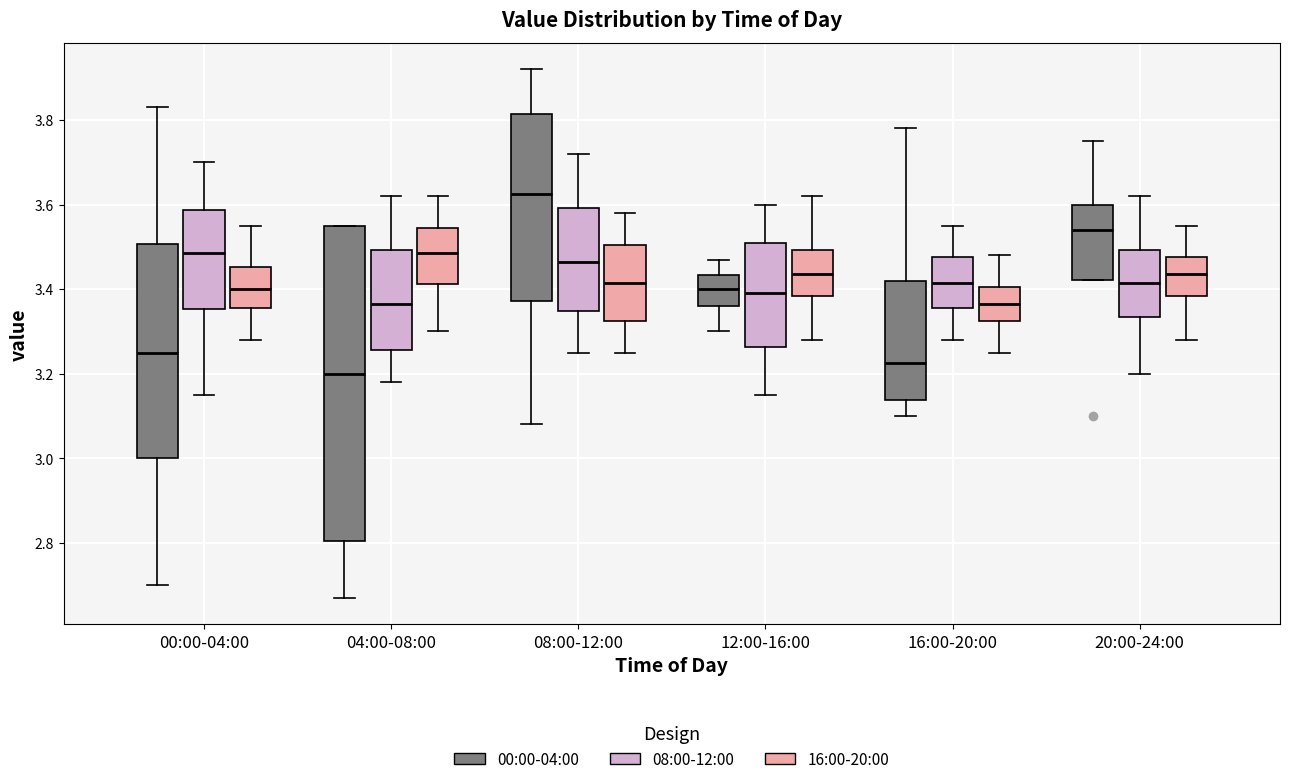

Reading left to right, read every box against the y-axis: the position of its median line, the range the box covers, and the ends of its whiskers. The values are not printed on the chart, so give them approximately, as read against the axis.

00:00-04:00 (00:00-04:00): median 3.26, box 3.00 to 3.50, whiskers 2.70 to 3.84
00:00-04:00 (08:00-12:00): median 3.48, box 3.36 to 3.58, whiskers 3.16 to 3.70
00:00-04:00 (16:00-20:00): median 3.40, box 3.36 to 3.46, whiskers 3.28 to 3.56
04:00-08:00 (00:00-04:00): median 3.20, box 2.80 to 3.56, whiskers 2.68 to 3.56
04:00-08:00 (08:00-12:00): median 3.36, box 3.26 to 3.50, whiskers 3.18 to 3.62
04:00-08:00 (16:00-20:00): median 3.48, box 3.42 to 3.54, whiskers 3.30 to 3.62
08:00-12:00 (00:00-04:00): median 3.62, box 3.38 to 3.82, whiskers 3.08 to 3.92
08:00-12:00 (08:00-12:00): median 3.46, box 3.34 to 3.60, whiskers 3.26 to 3.72
08:00-12:00 (16:00-20:00): median 3.42, box 3.32 to 3.50, whiskers 3.26 to 3.58
12:00-16:00 (00:00-04:00): median 3.40, box 3.36 to 3.44, whiskers 3.30 to 3.48
12:00-16:00 (08:00-12:00): median 3.40, box 3.26 to 3.52, whiskers 3.16 to 3.60
12:00-16:00 (16:00-20:00): median 3.44, box 3.38 to 3.50, whiskers 3.28 to 3.62
16:00-20:00 (00:00-04:00): median 3.22, box 3.14 to 3.42, whiskers 3.10 to 3.78
16:00-20:00 (08:00-12:00): median 3.42, box 3.36 to 3.48, whiskers 3.28 to 3.56
16:00-20:00 (16:00-20:00): median 3.36, box 3.32 to 3.40, whiskers 3.26 to 3.48
20:00-24:00 (00:00-04:00): median 3.54, box 3.42 to 3.60, whiskers 3.42 to 3.76
20:00-24:00 (08:00-12:00): median 3.42, box 3.34 to 3.50, whiskers 3.20 to 3.62
20:00-24:00 (16:00-20:00): median 3.44, box 3.38 to 3.48, whiskers 3.28 to 3.56